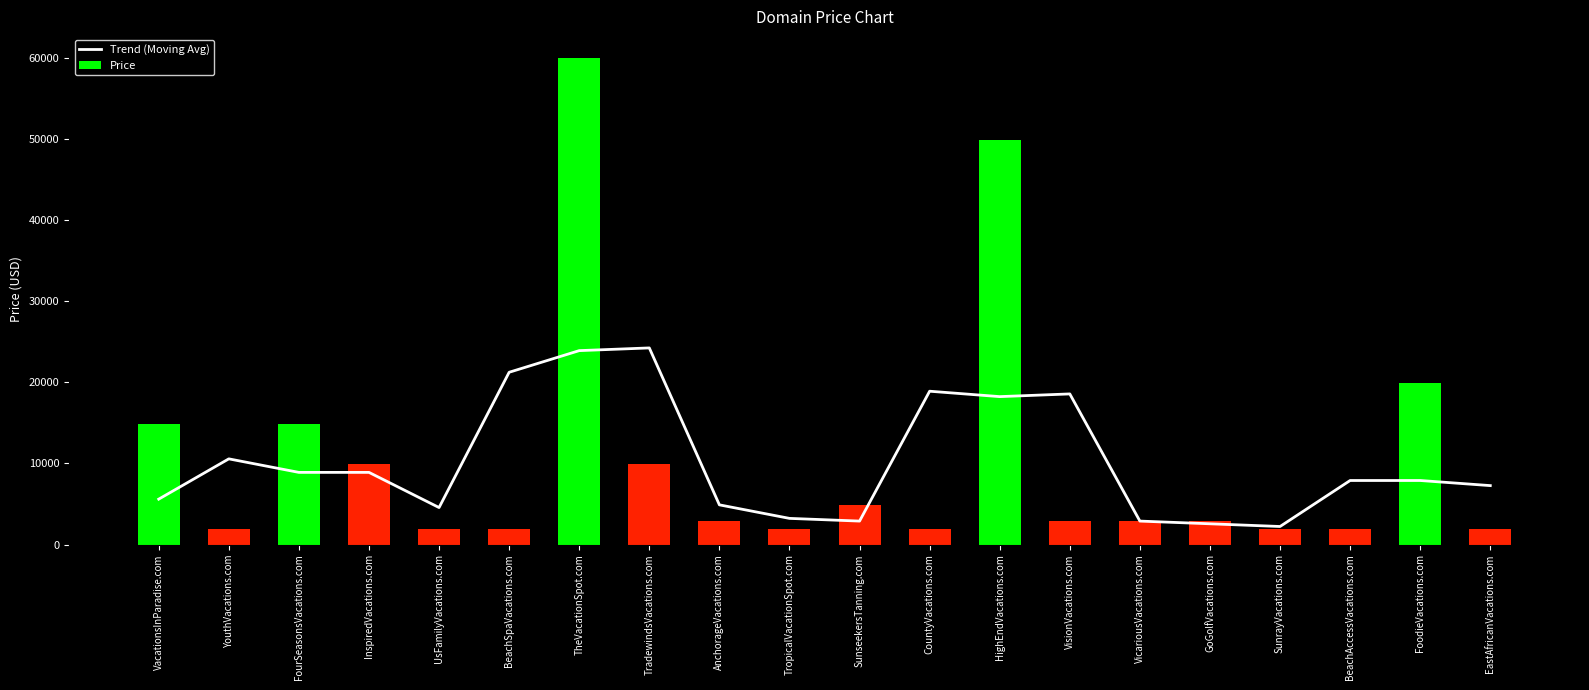

At BeachAccessVacations.com, list the series in order from smallest to largest.

Price, Trend (Moving Avg)